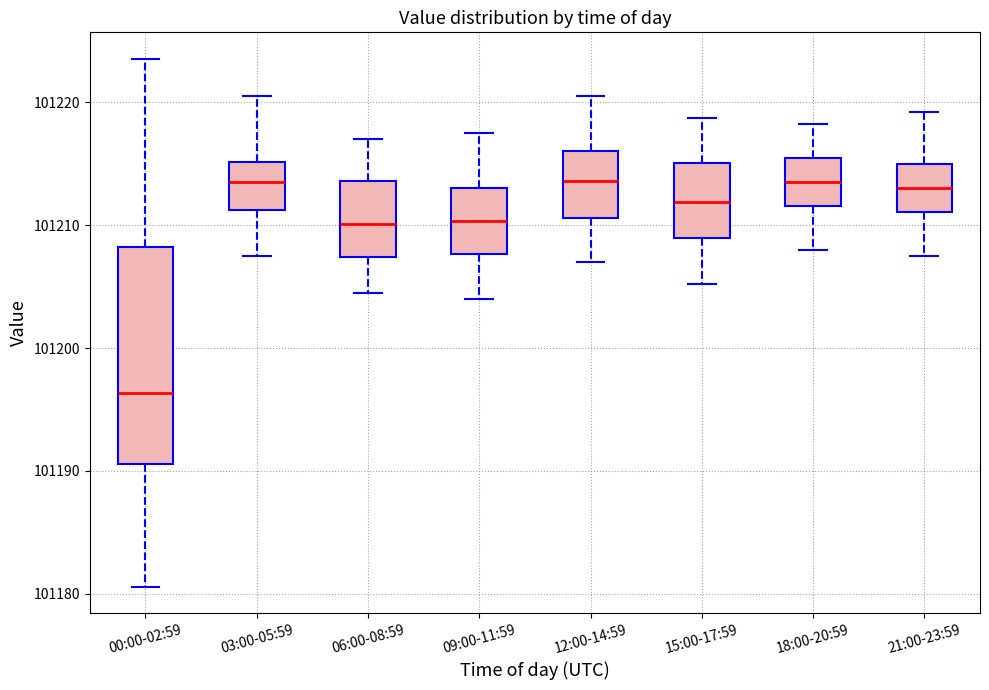

Which box's median line is the lowest?

00:00-02:59